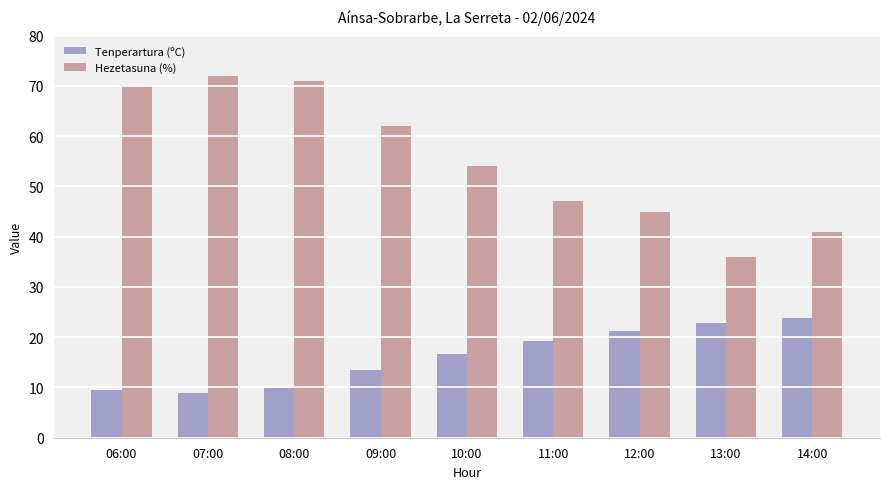

The Tenperartura (ºC) series shows 22.9 at 13:00. True or false?

True